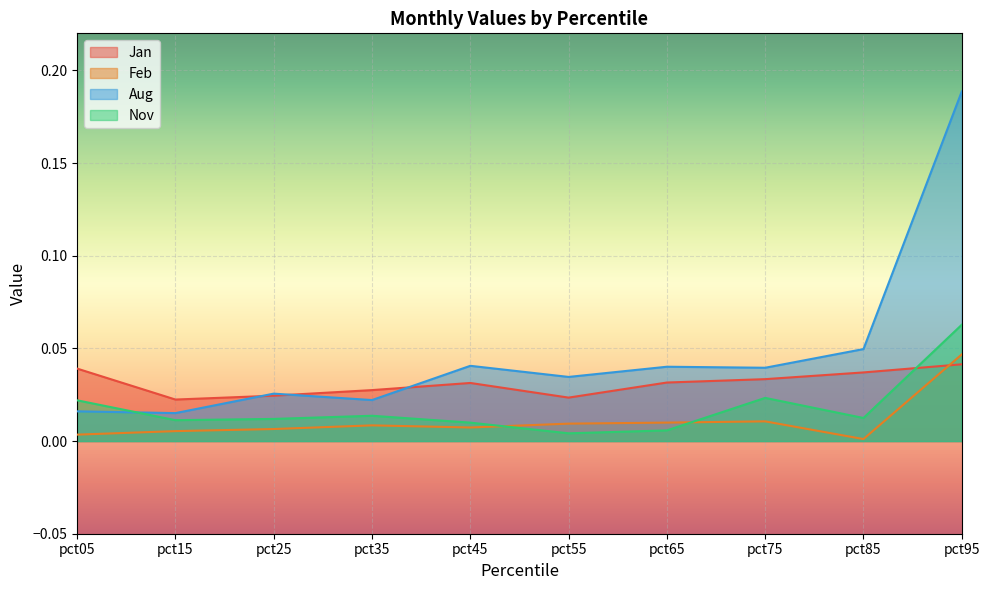

Which series has the largest range (max minus min)?

Aug